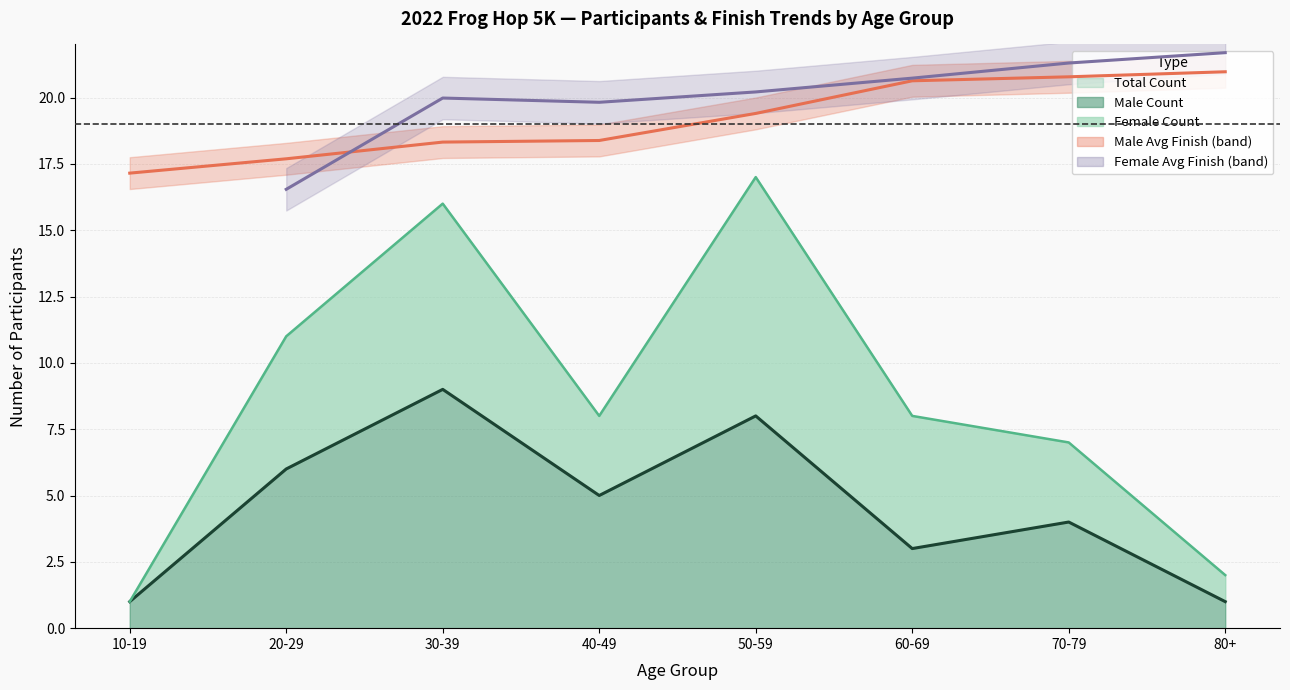

Where is the first local minimum for Total Count?

40-49